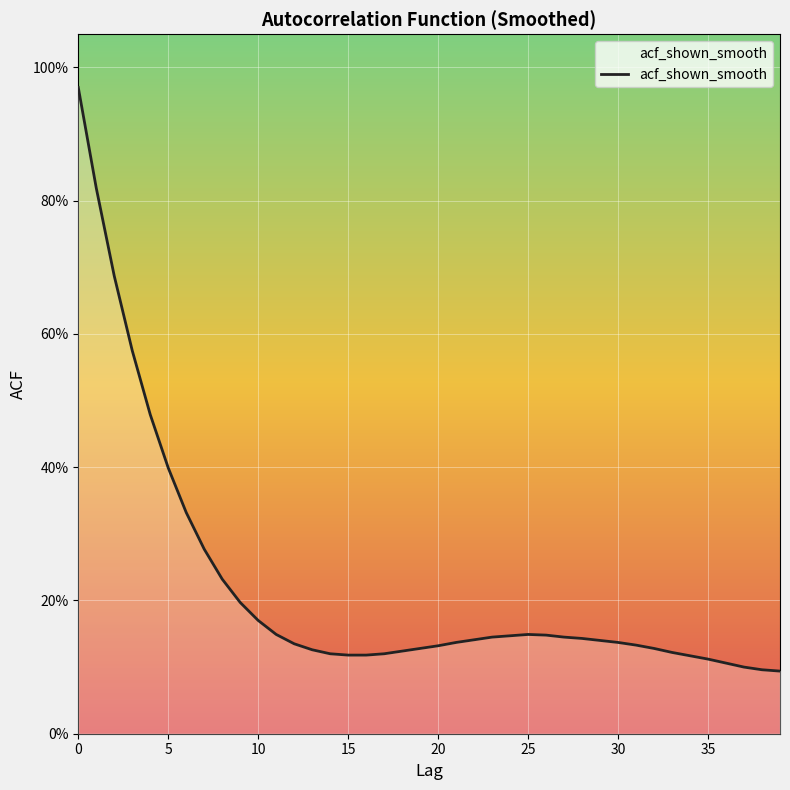

Does the chart display data point markers on the line(s)?

No